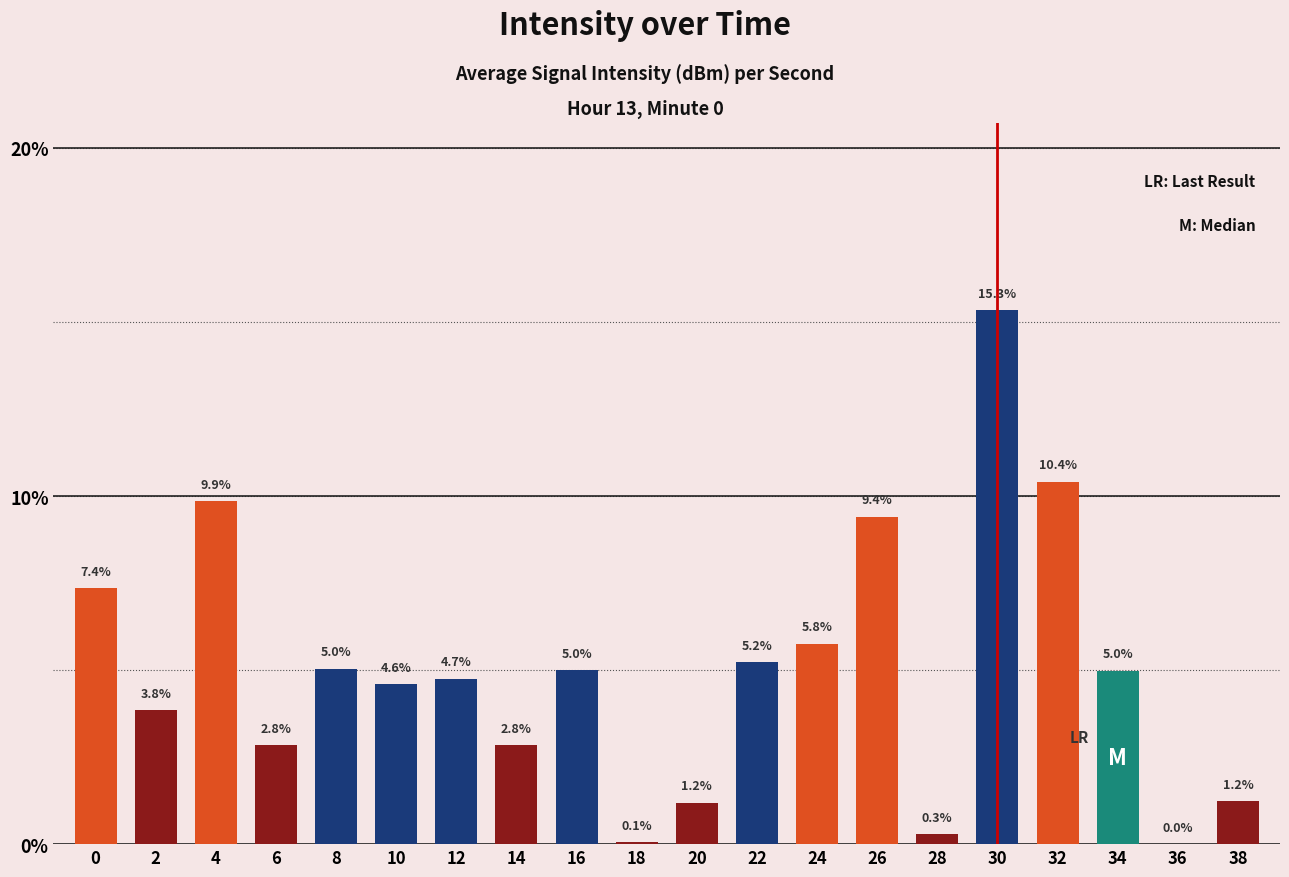

What is the approximate value at 8?

5.0